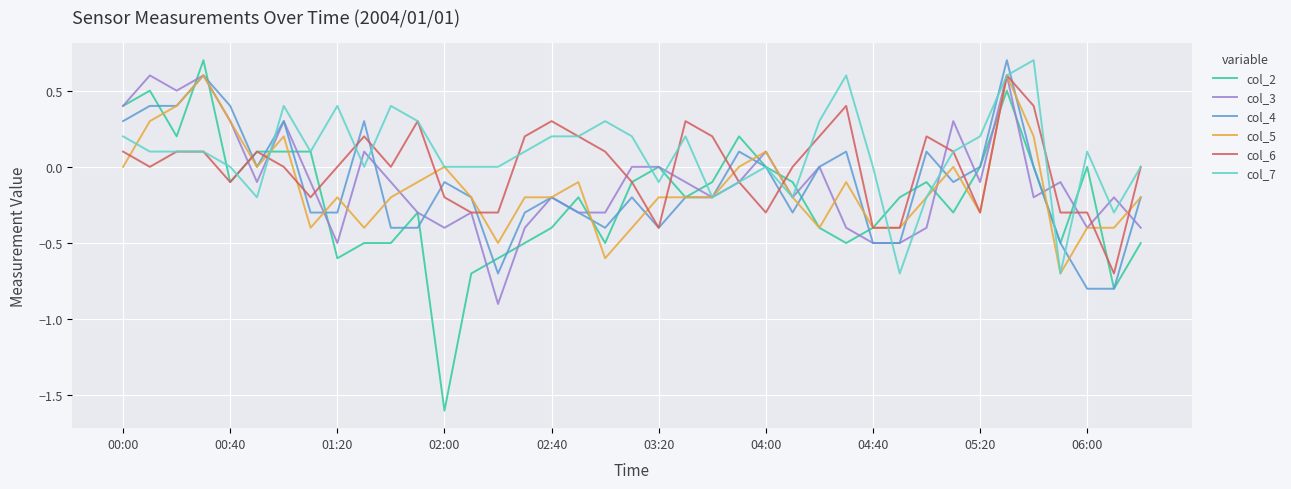

What is the smallest value displayed?

-1.6